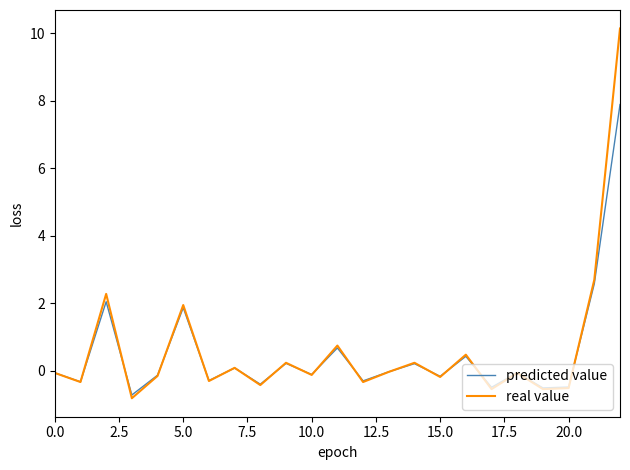

What is the maximum value for real value?

10.1